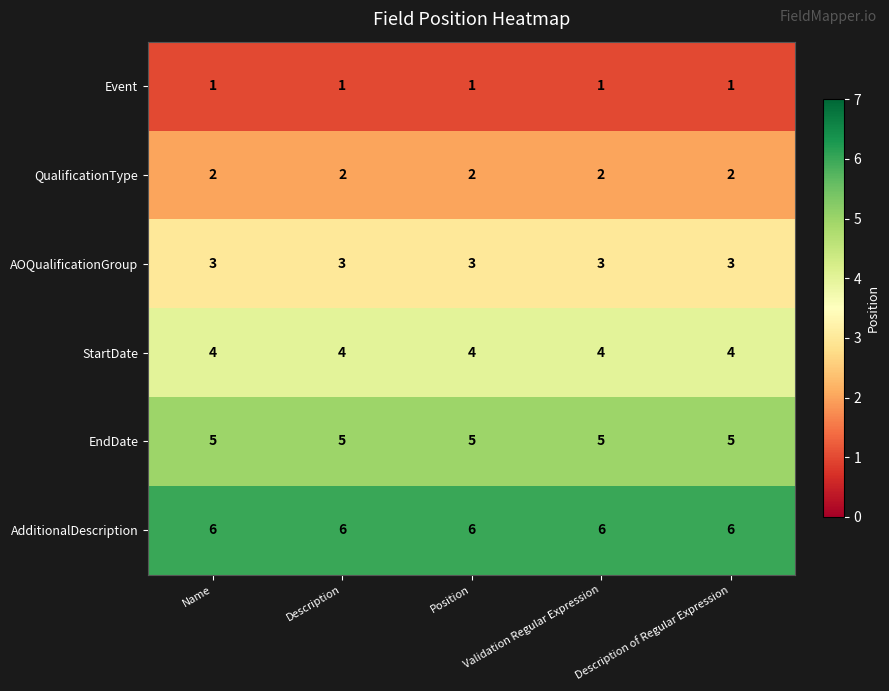

The AdditionalDescription series shows 6 at Validation Regular Expression. True or false?

True